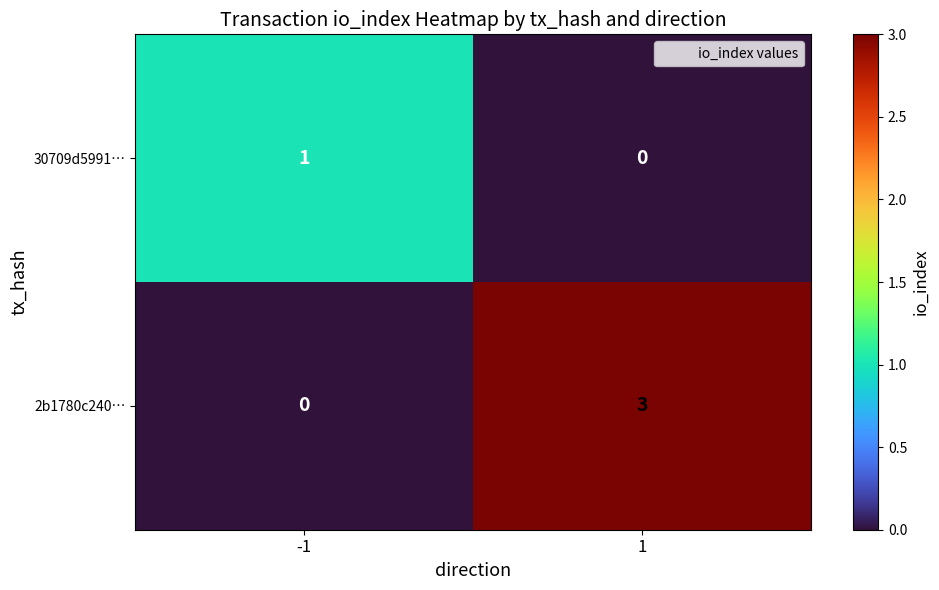

Which series has the largest range (max minus min)?

2b1780c240…